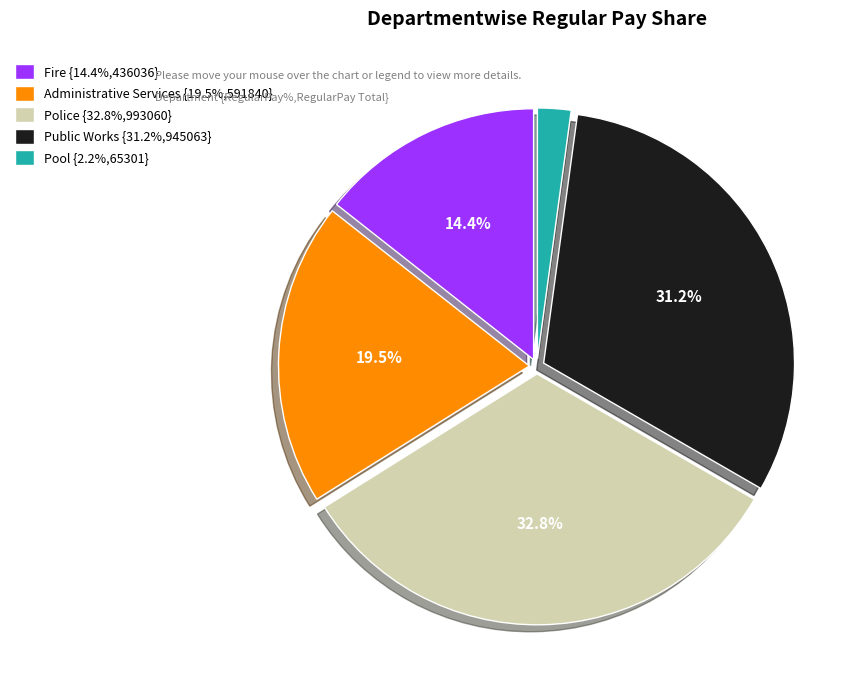

Does any single category account for the majority?

No